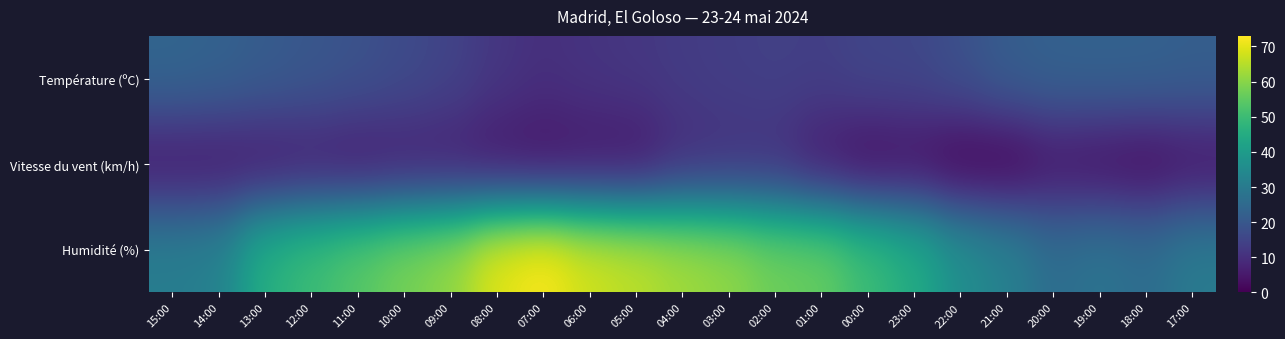

Which series changed the most between 20:00 and 19:00?

Humidité (%)